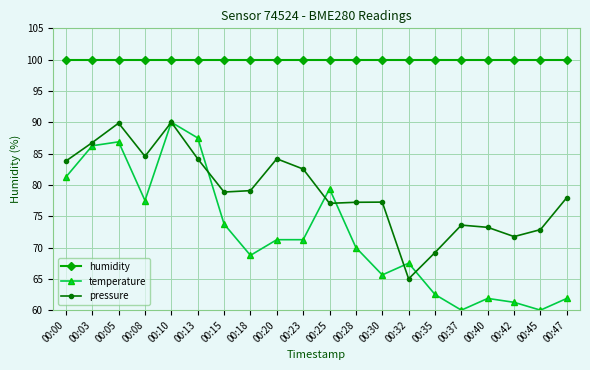

What is the maximum value for humidity?

100.0